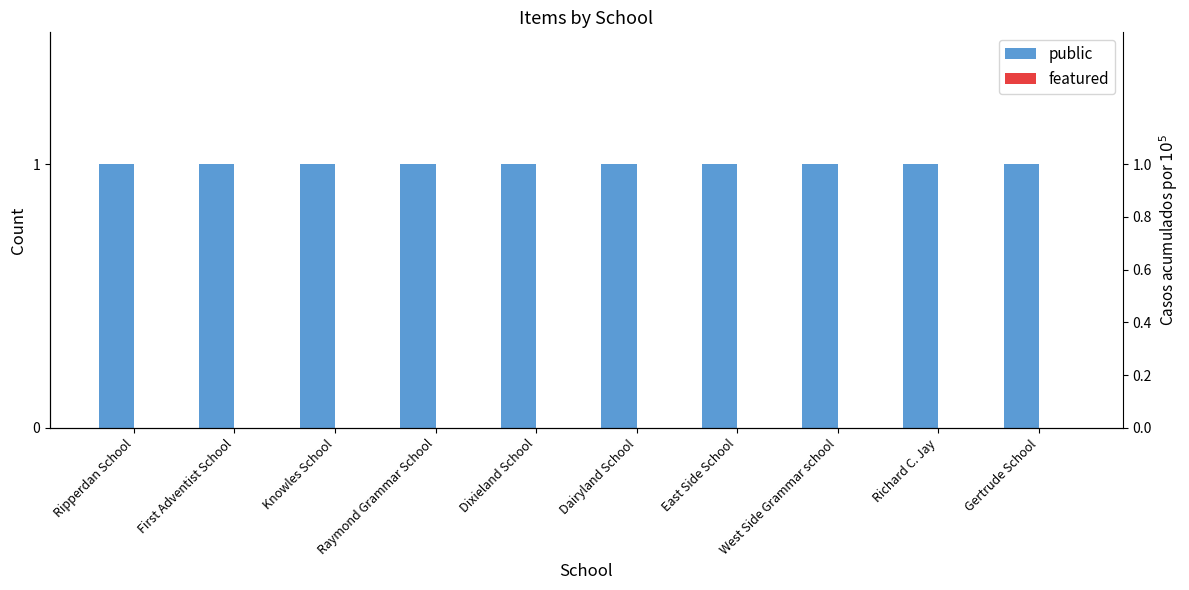

At how many categories does at least one series exceed 0?

10